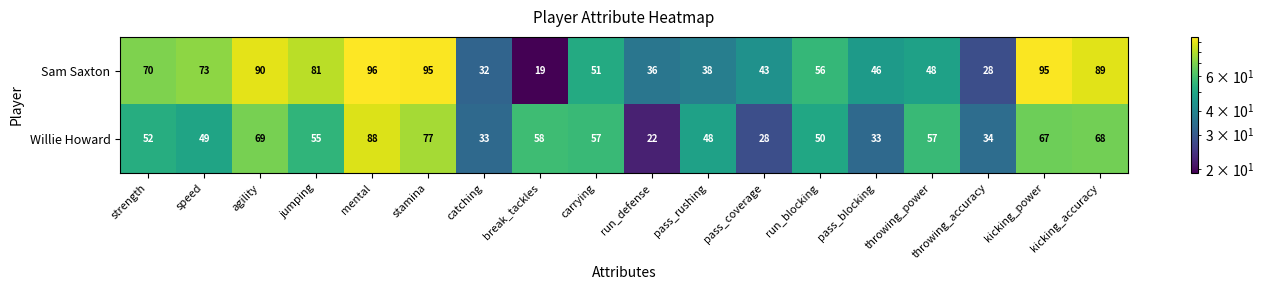

What is the average value of the Sam Saxton series?

60